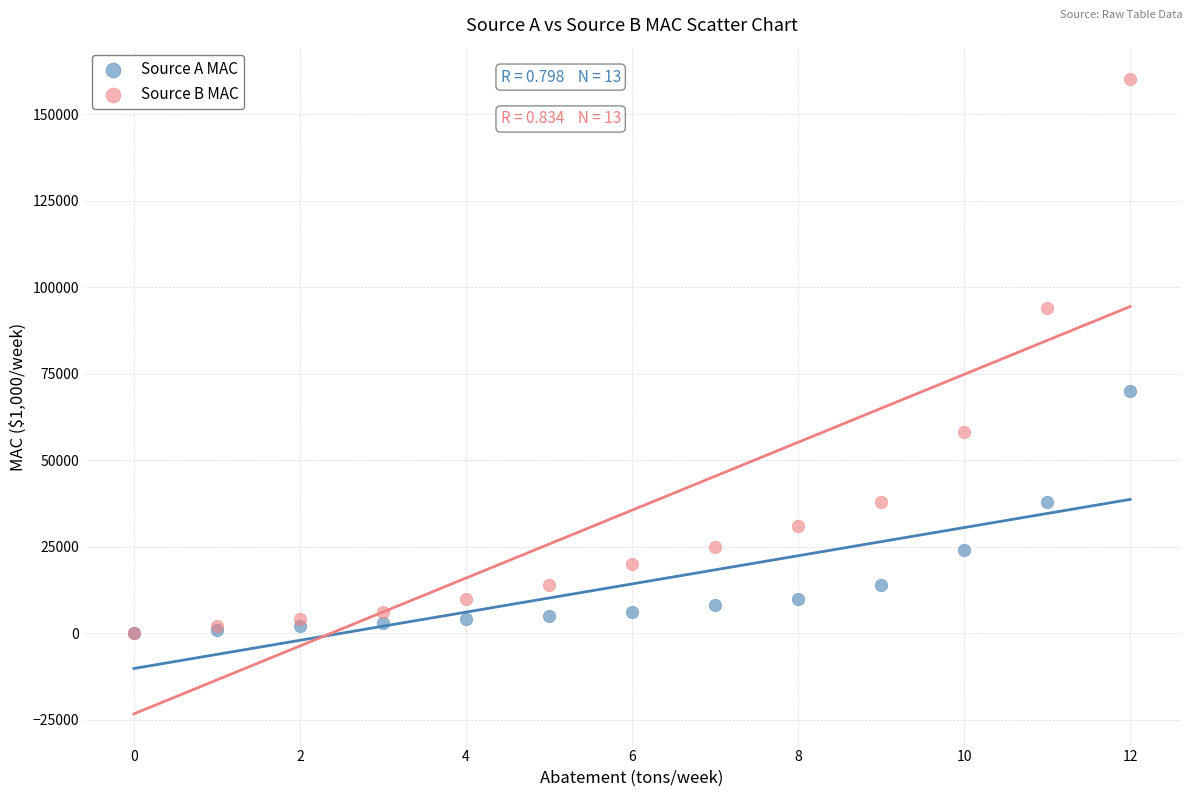

Across all series, what Y value is closest to 80000?

70000